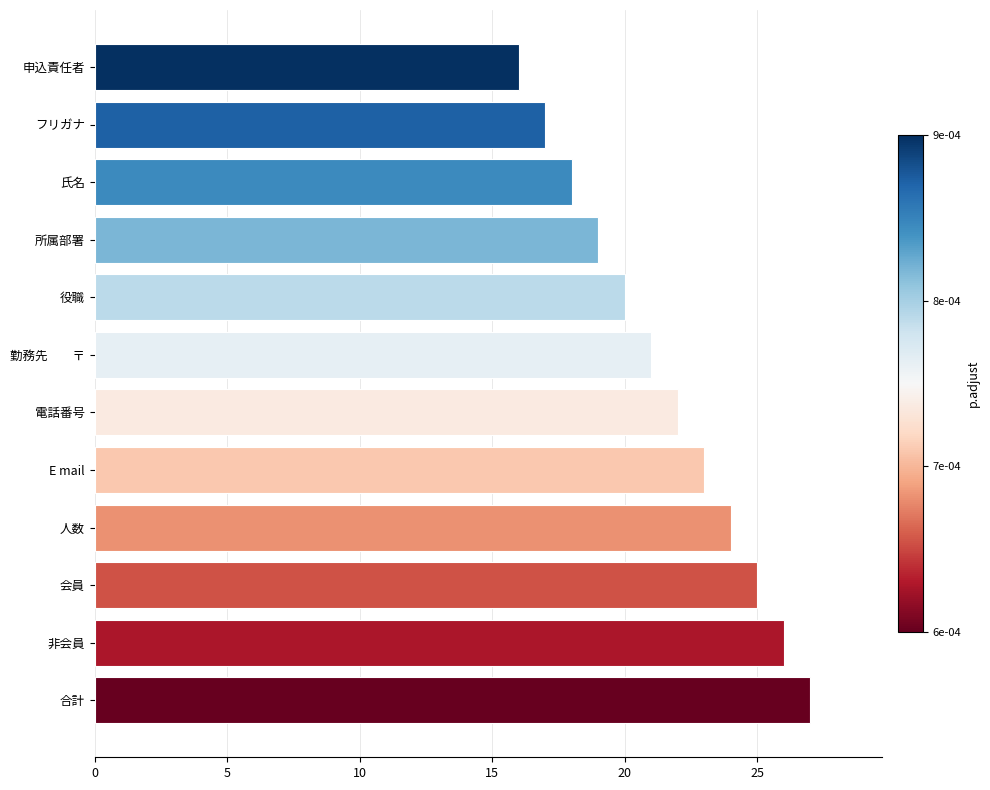

Rank the categories by value from highest to lowest.

合計, 非会員, 会員, 人数, E mail, 電話番号, 勤務先　　〒, 役職, 所属部署, 氏名, フリガナ, 申込責任者